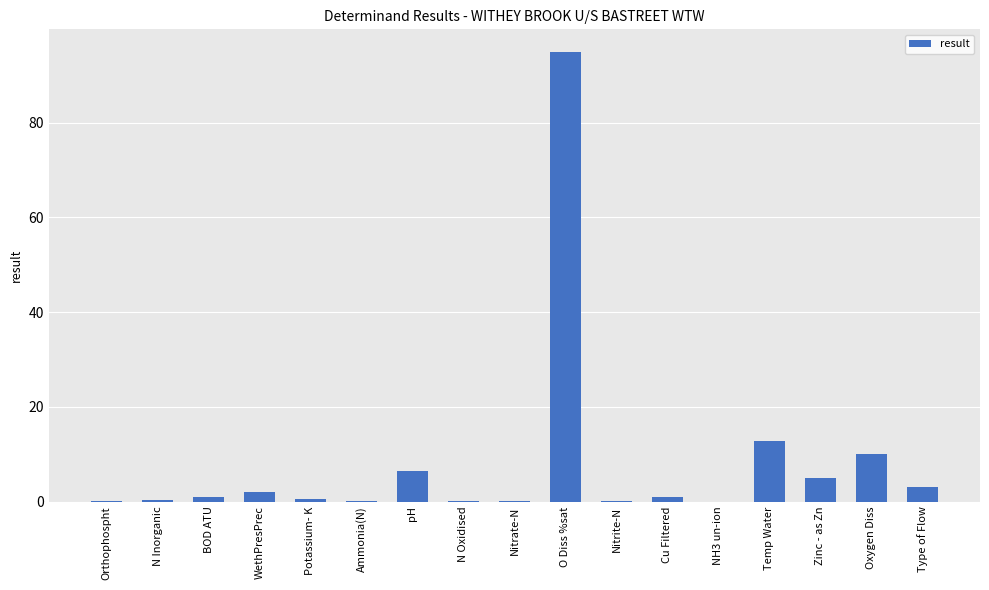

Which has a higher value, WethPresPrec or O Diss %sat?

O Diss %sat